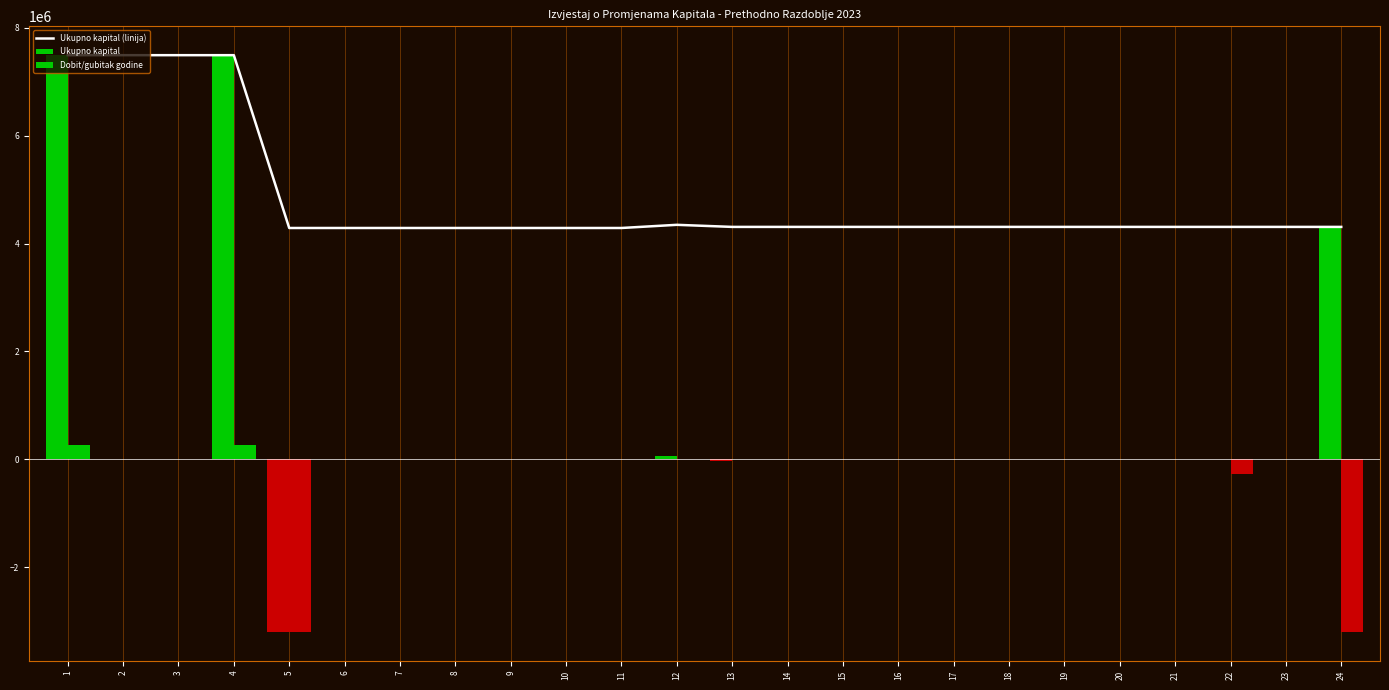

Reading left to right, transcribe all the data shown in this chart.

Ukupno kapital (linija): 1=7493754	2=7493754	3=7493754	4=7493754	5=4288909	6=4288909	7=4288909	8=4288909	9=4288909	10=4288909	11=4288909	12=4347655	13=4308986	14=4308986	15=4308986	16=4308986	17=4308986	18=4308986	19=4308986	20=4308986	21=4308986	22=4308986	23=4308986	24=4308986
Ukupno kapital: 1=7493754	2=0	3=0	4=7493754	5=-3204845	6=0	7=0	8=0	9=0	10=0	11=0	12=58746	13=-38669	14=0	15=0	16=0	17=0	18=0	19=0	20=0	21=0	22=0	23=0	24=4308986
Dobit/gubitak godine: 1=270508	2=0	3=0	4=270508	5=-3204845	6=0	7=0	8=0	9=0	10=0	11=0	12=0	13=0	14=0	15=0	16=0	17=0	18=0	19=0	20=0	21=0	22=-270508	23=0	24=-3204845